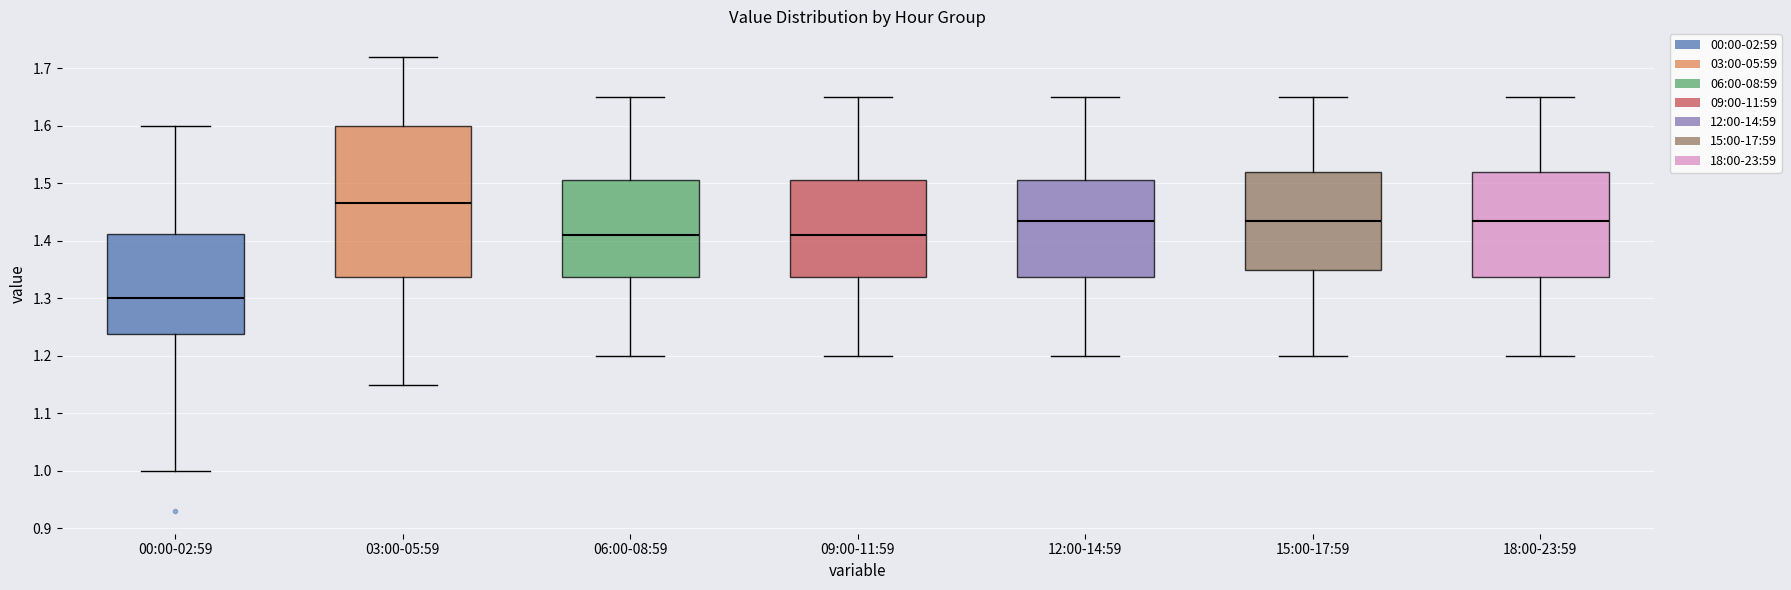

Which box is the tallest, from its lower edge to its upper edge?

03:00-05:59